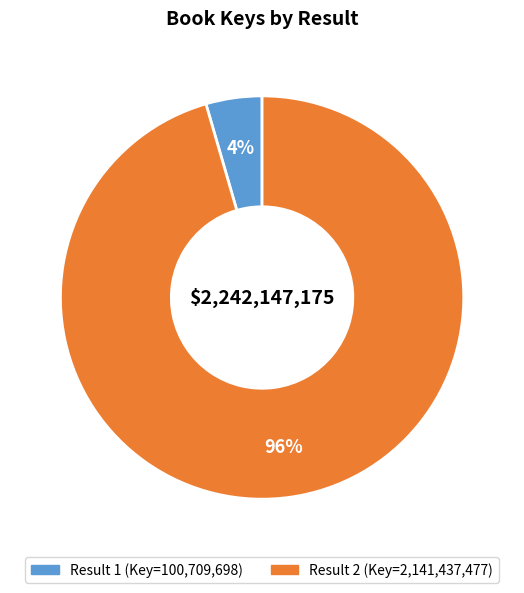

Is there a majority slice in this chart?

Yes